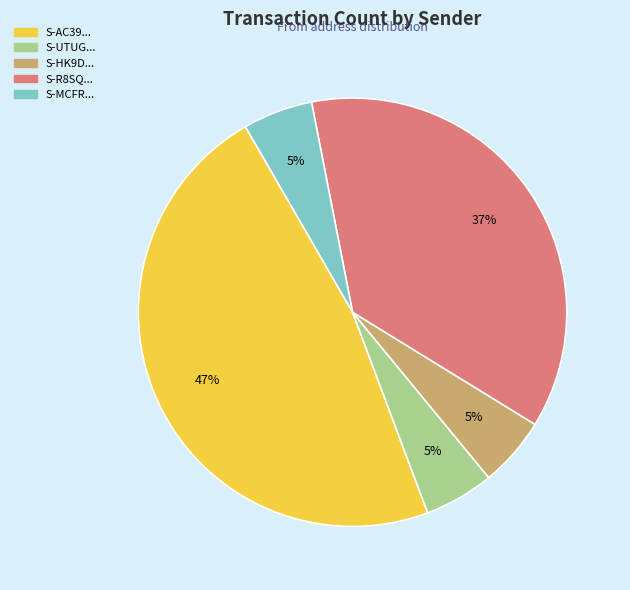

To the nearest percent, what is the difference between the largest and smallest slice percentages?

42%